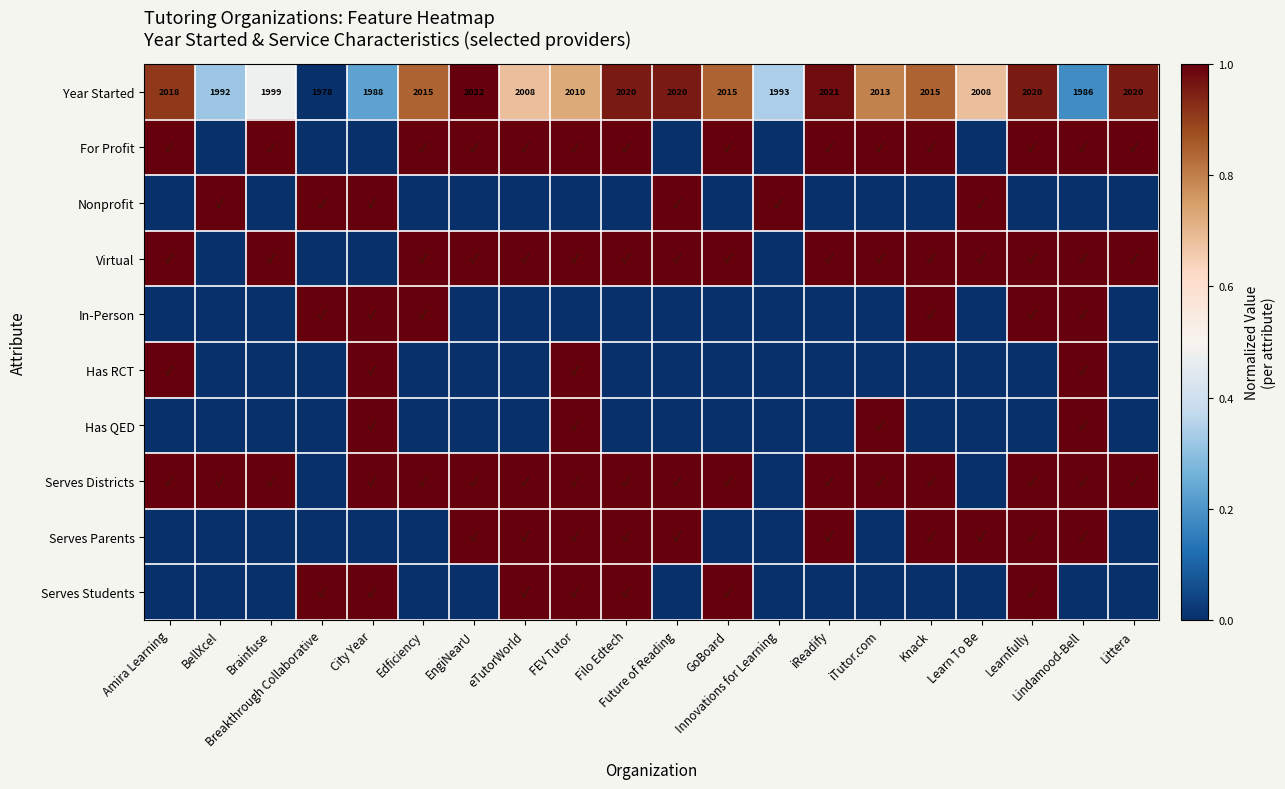

The Has QED series shows 0.0 at Littera. True or false?

True